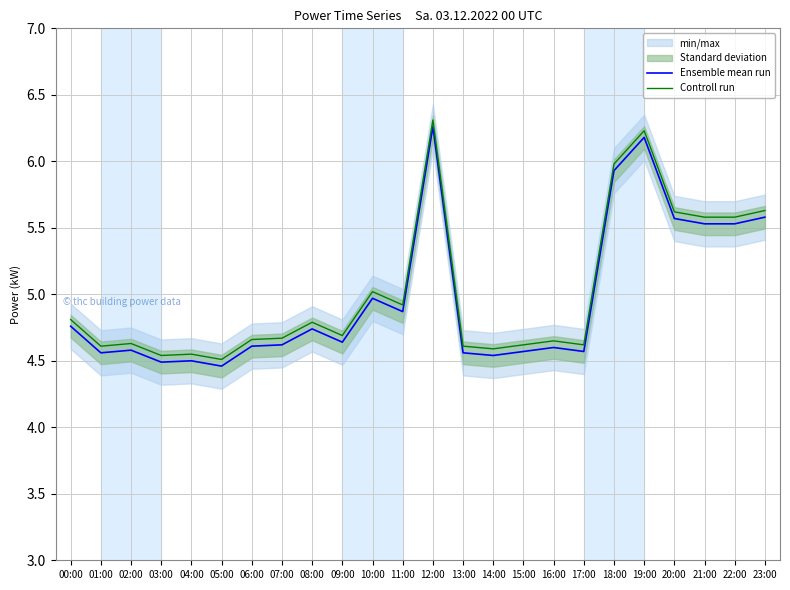

Read the Controll run value at 13:00.

4.6